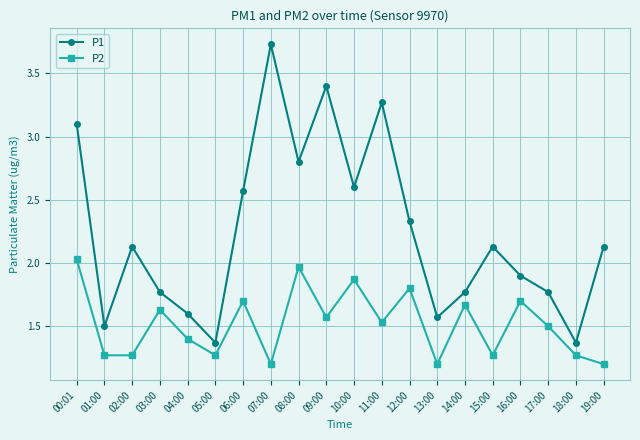

At which label is P1 closest to 2?

16:00